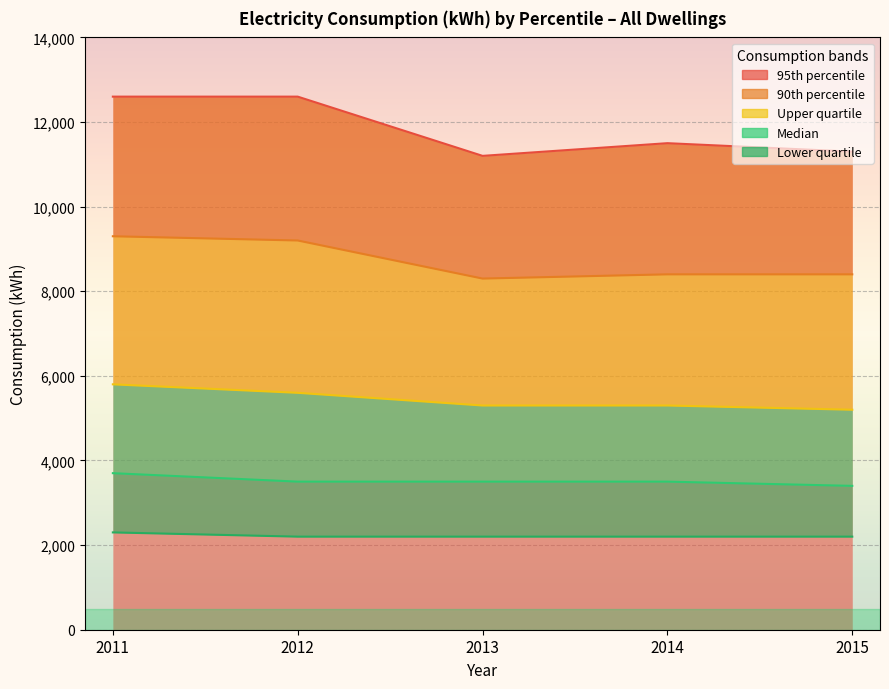

Count the 90th percentile values in the range 8400 to 9200.

3